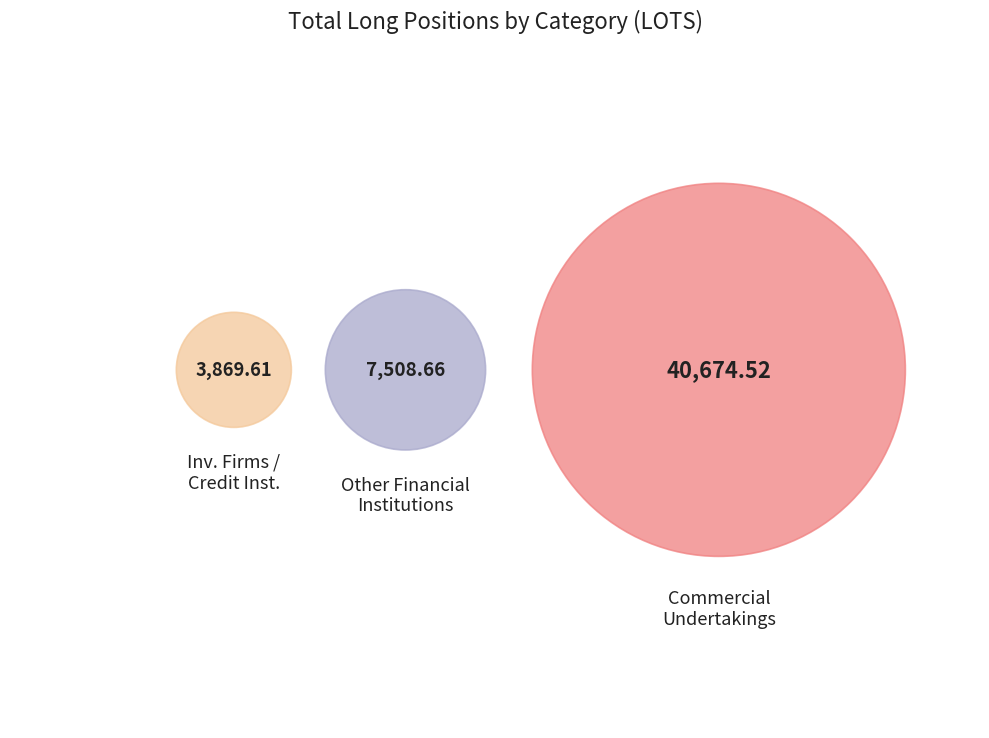

What percentage is the Other Financial Institutions slice, to the nearest percent?

14%